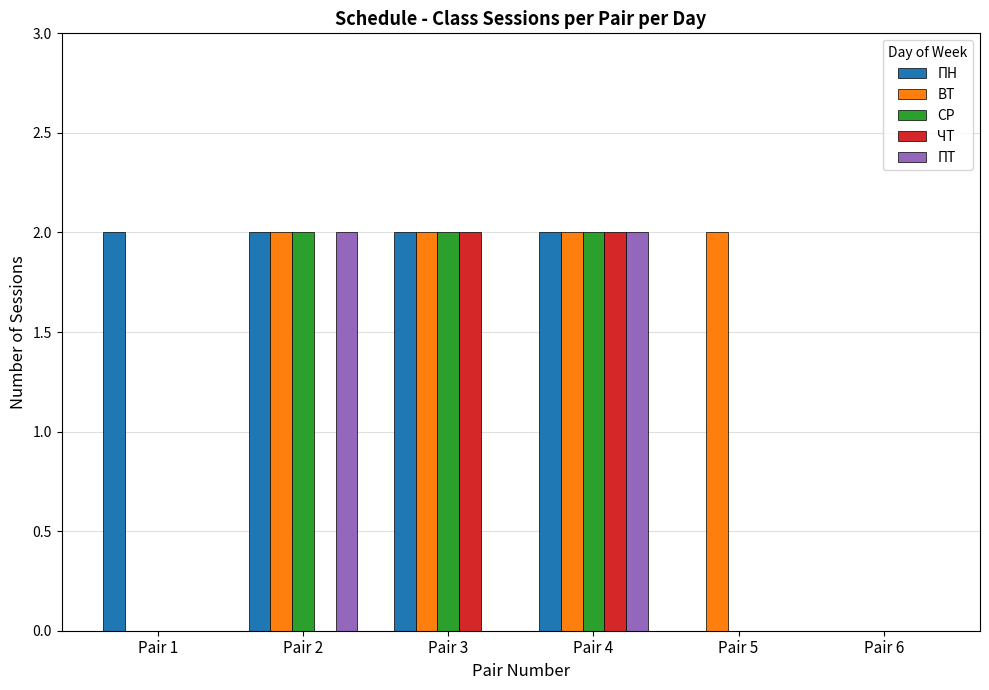

Is the value of ПН at Pair 5 greater than the value of ЧТ at Pair 4?

No